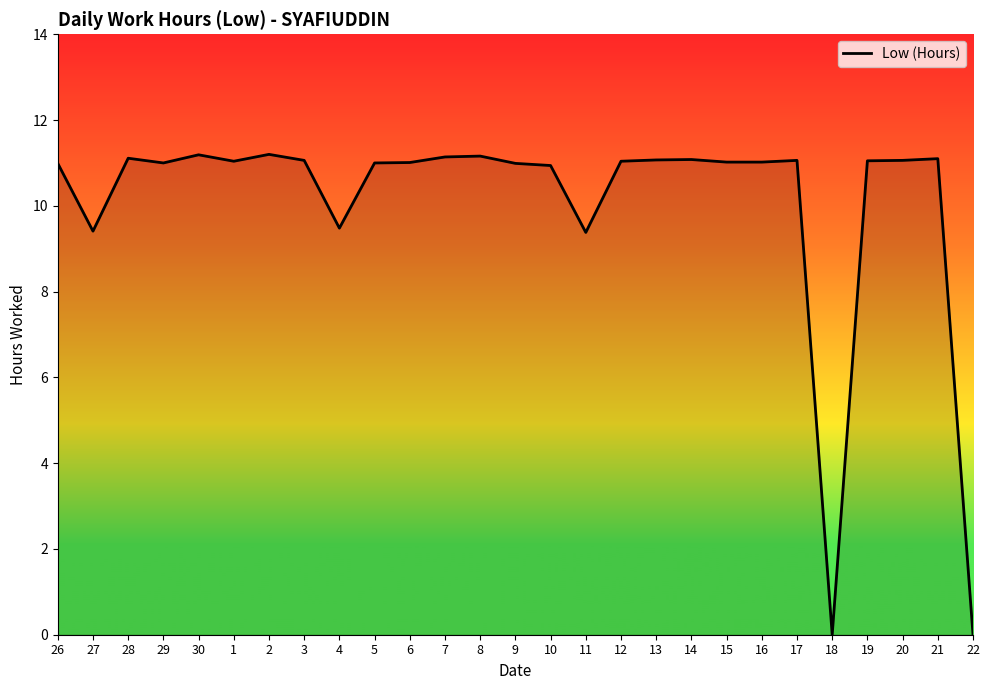

What position from the left is 6?

11